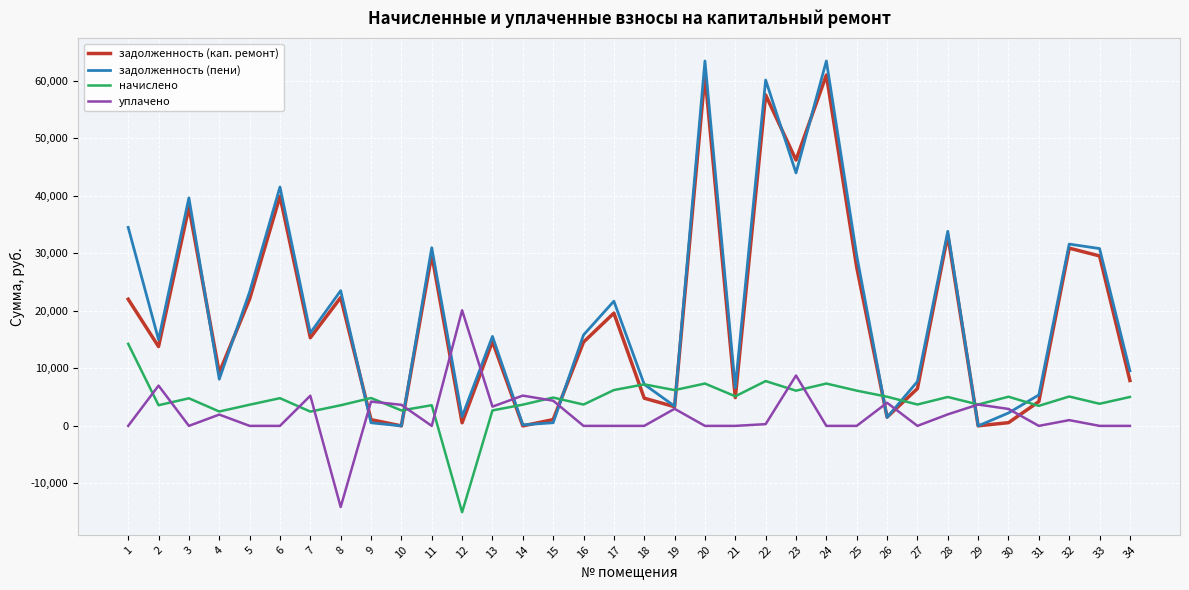

Which series changed the most between 9 and 16?

задолженность (пени)